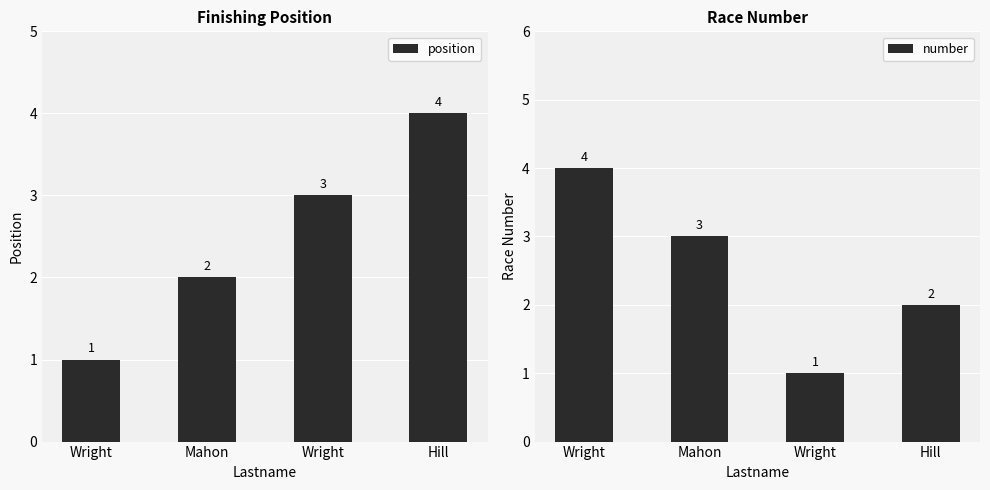

What is the maximum value for position?

4